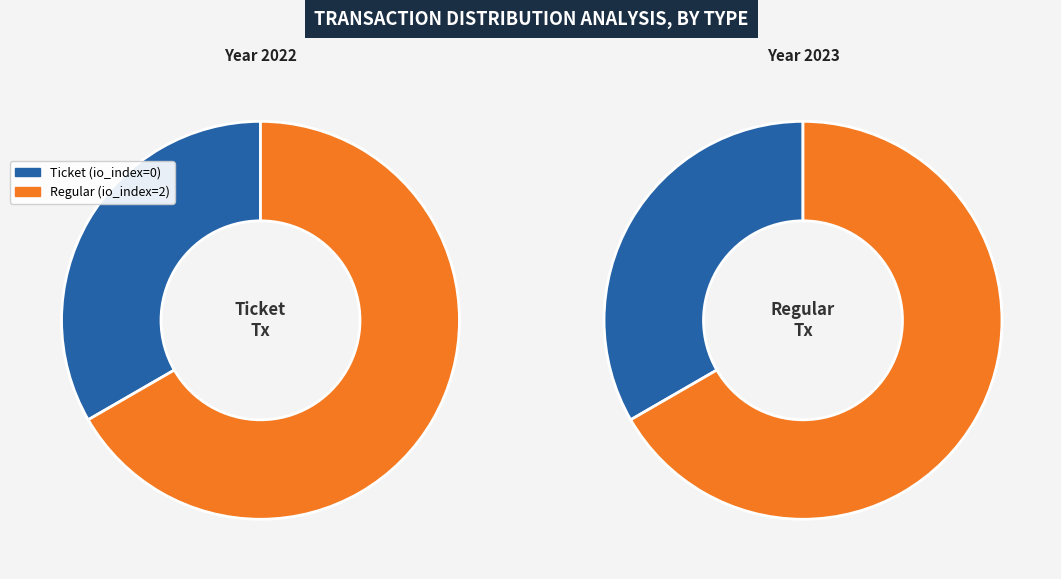

What is the ratio of the value at Ticket to the value at Regular?

0.5